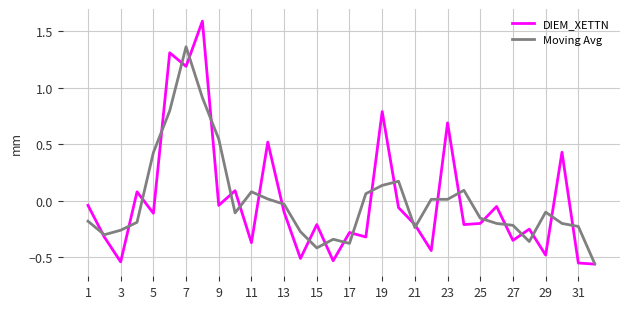

Rank the series by their maximum value, from lowest to highest.

Moving Avg, DIEM_XETTN